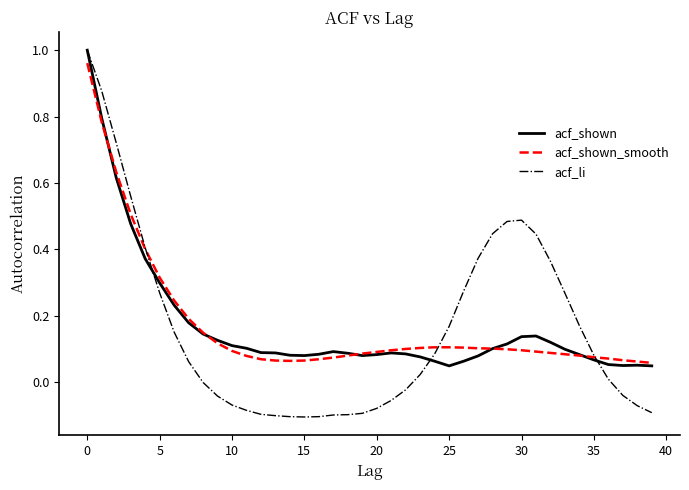

Which series has the largest range (max minus min)?

acf_li